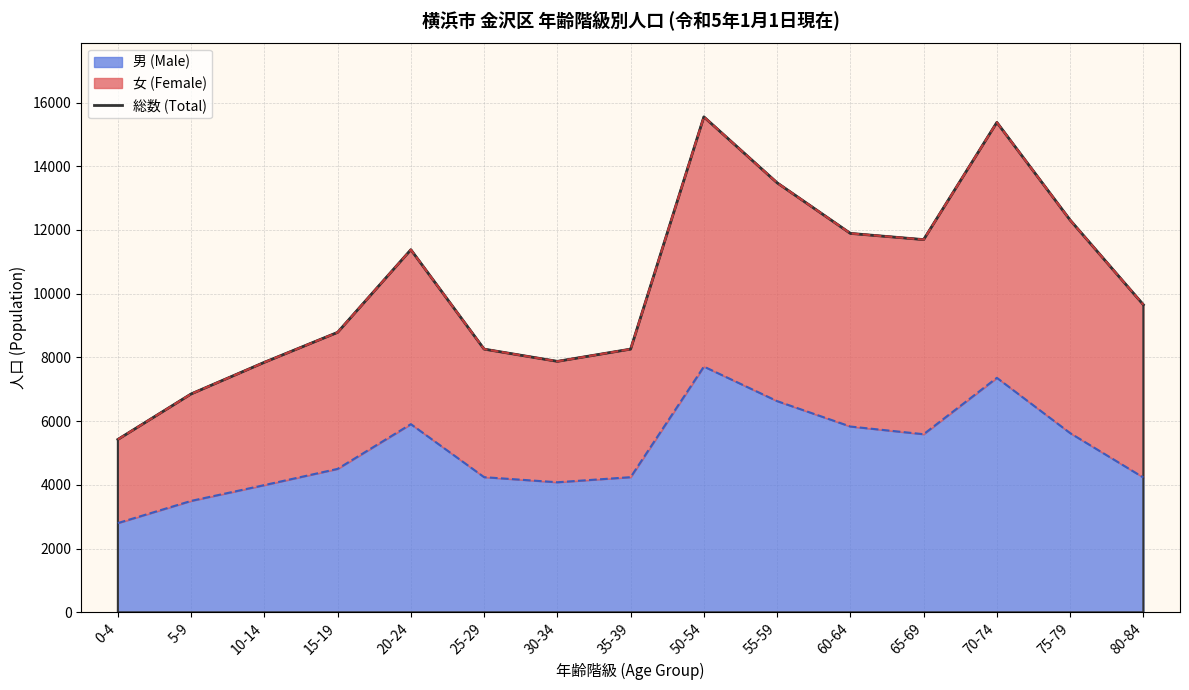

What value does the 男 (Male Line) series have at 30-34, to the nearest 100?

4100